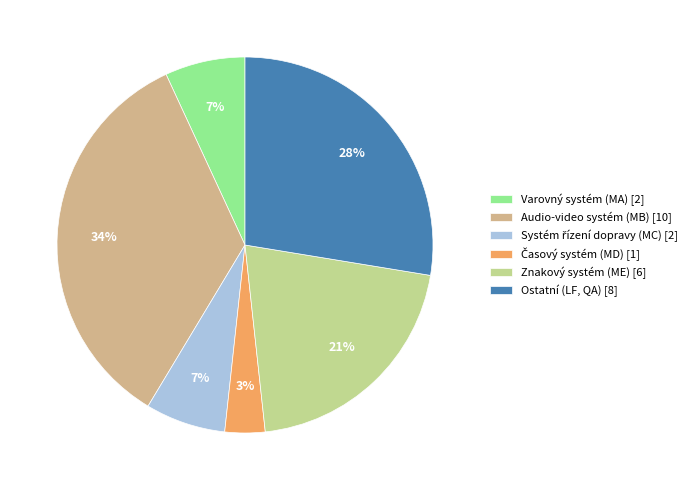

What percentage is the Audio-video systém (MB) [10] slice, to the nearest percent?

34%